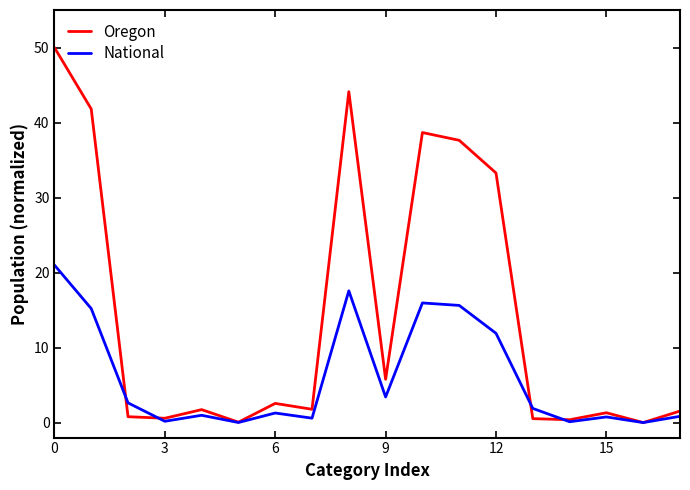

Which series has the largest total across all categories?

Oregon